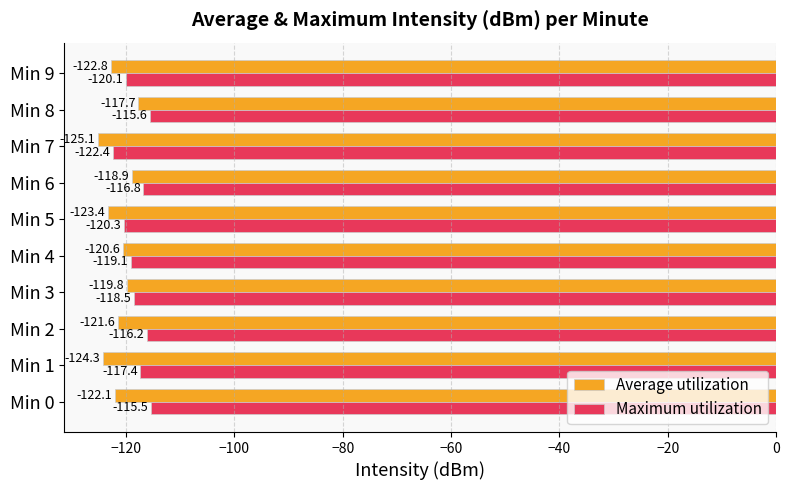

Where is Maximum utilization nearest to the value -118?

Min 3